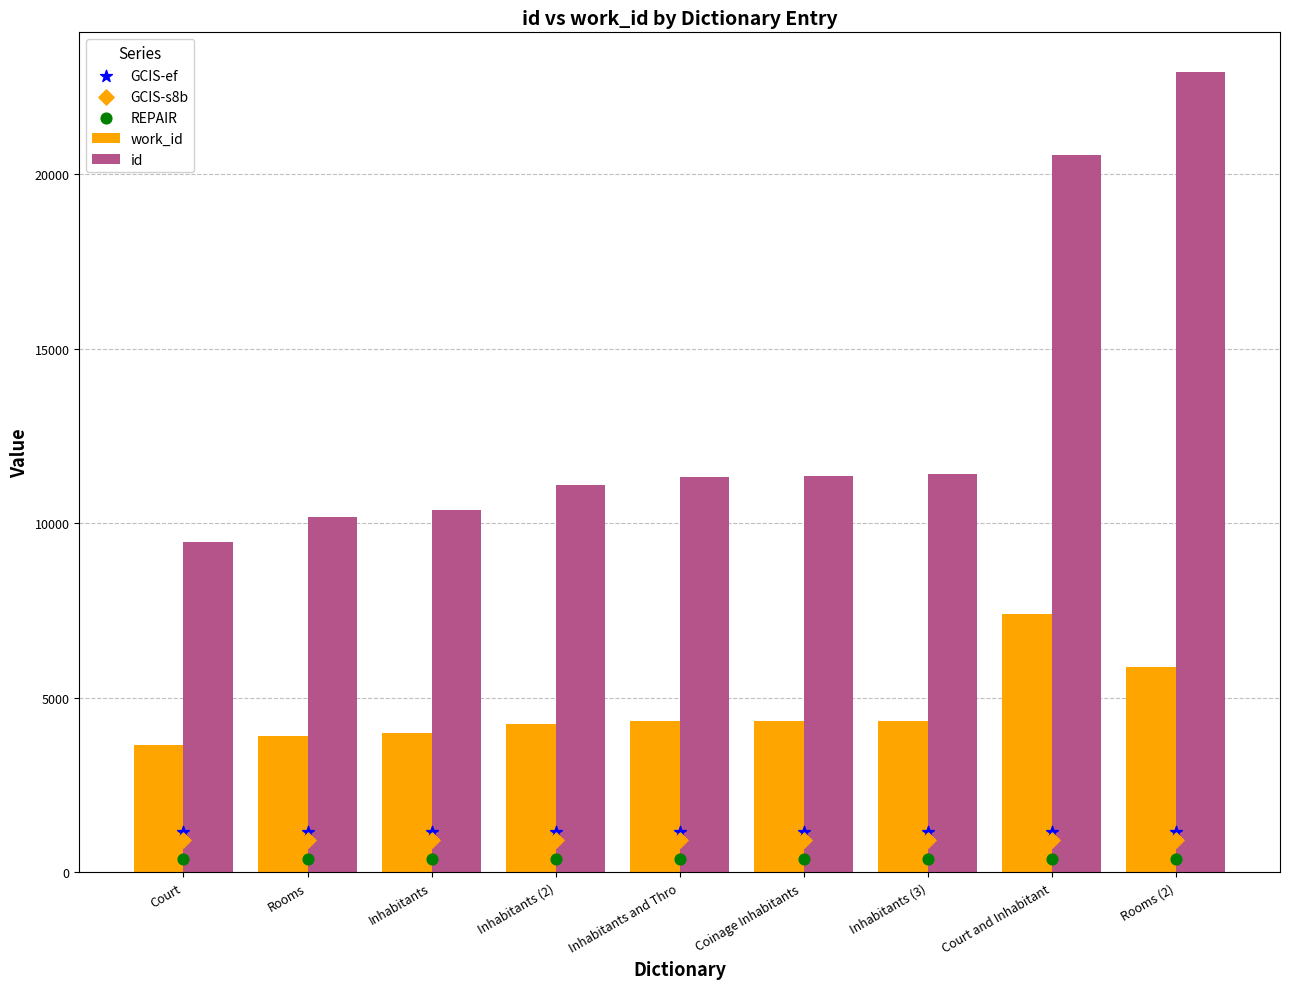

Which series has the largest total across all categories?

id